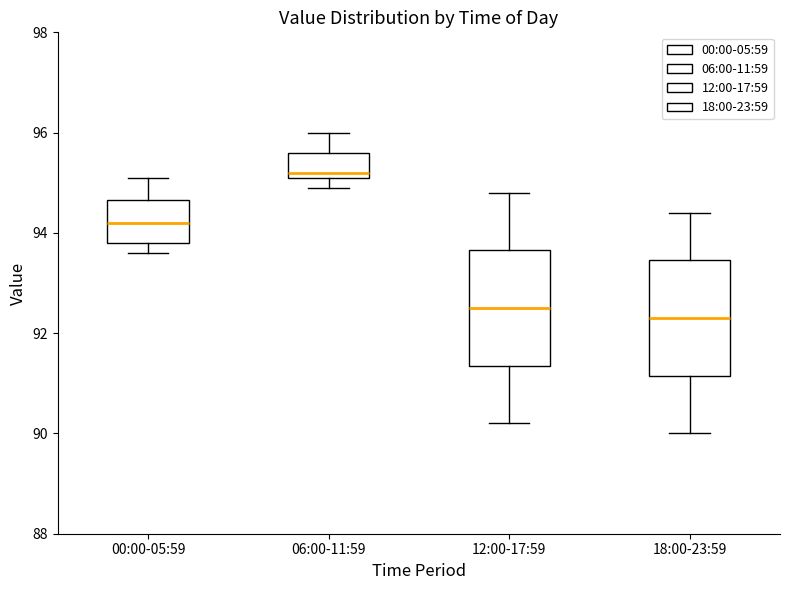

Reading left to right, transcribe this box plot: for each box, give where its median line is, the range the box spans, and where its two whiskers end, as read against the y-axis. The values are not printed on the chart, so give them approximately, as read against the axis.

00:00-05:59: median 94.2, box 93.8 to 94.6, whiskers 93.6 to 95.2
06:00-11:59: median 95.2 (just above the box's lower edge), box 95.2 to 95.6, whiskers 95.0 to 96.0
12:00-17:59: median 92.6, box 91.4 to 93.6, whiskers 90.2 to 94.8
18:00-23:59: median 92.4, box 91.2 to 93.4, whiskers 90.0 to 94.4